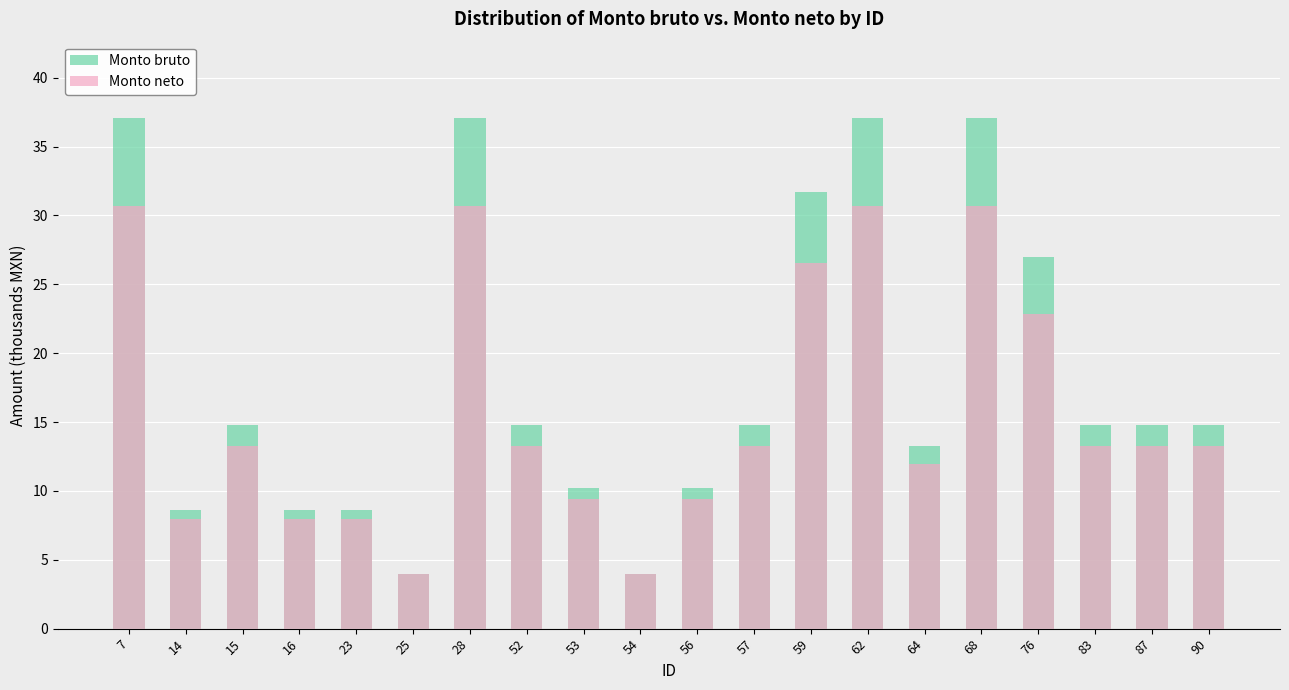

Where is Monto neto nearest to the value 17?

15